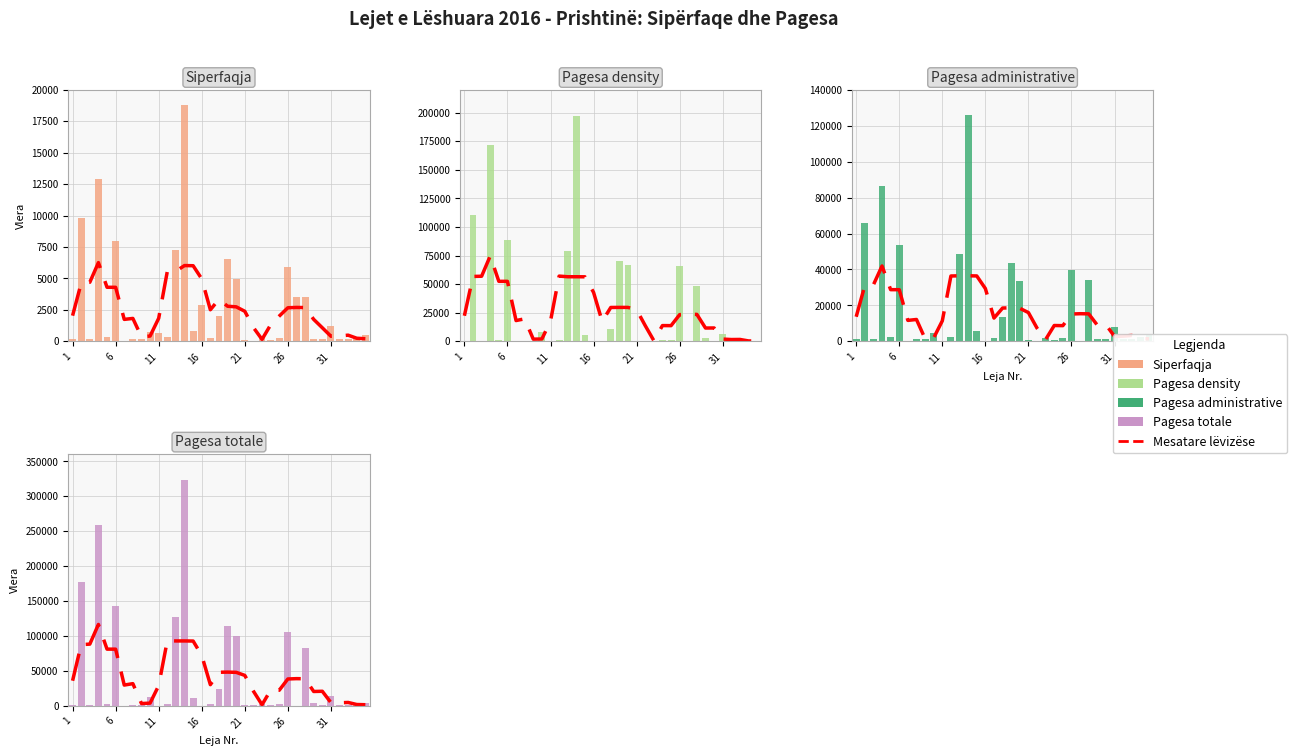

How many values in the Siperfaqja series exceed 347?

18